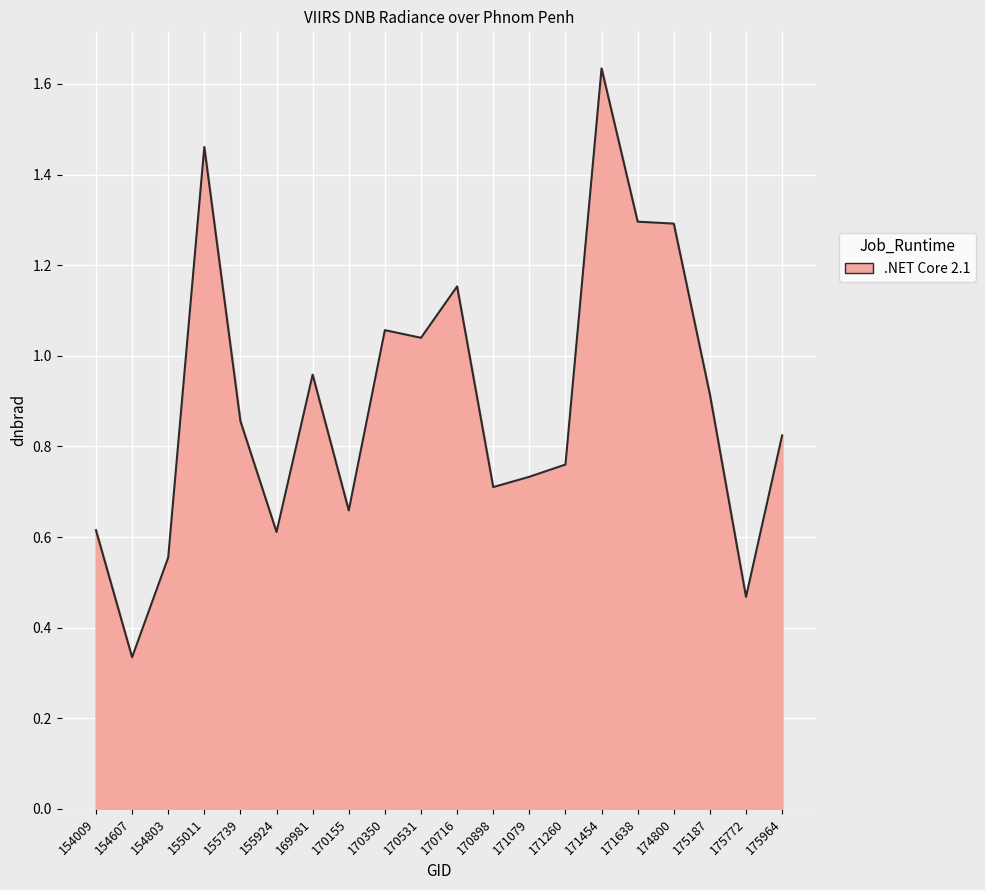

Where is the data nearest to the value 0?

154607